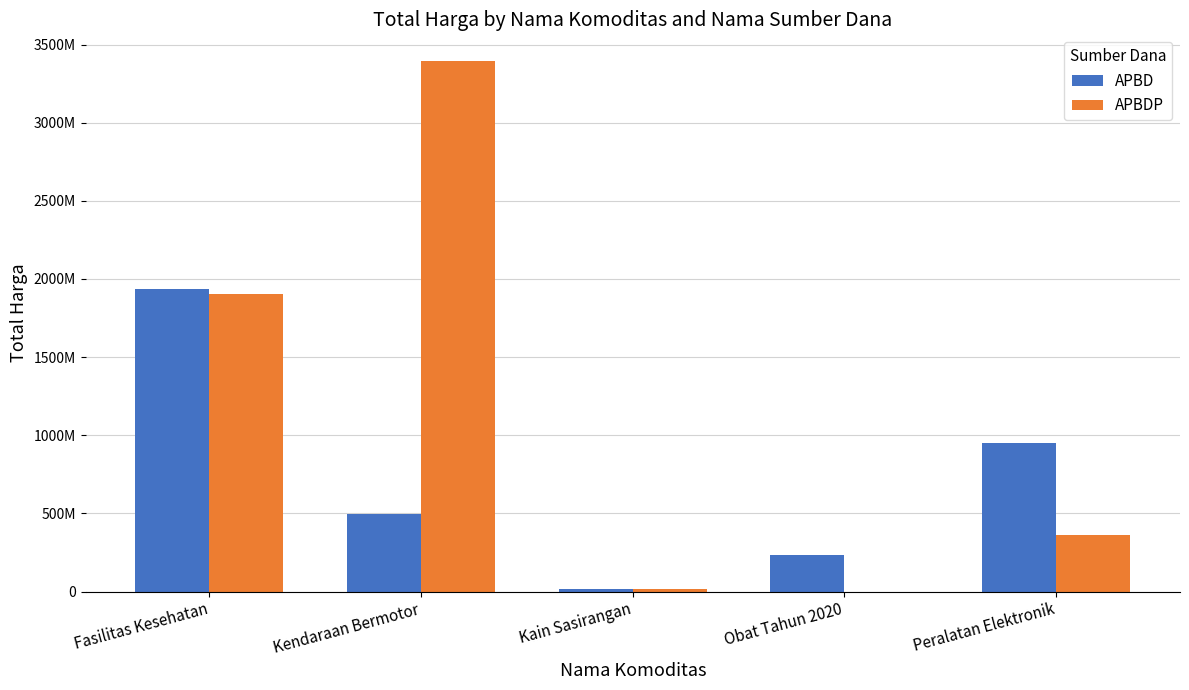

What is the label of the 1st bar from the right?

Peralatan Elektronik